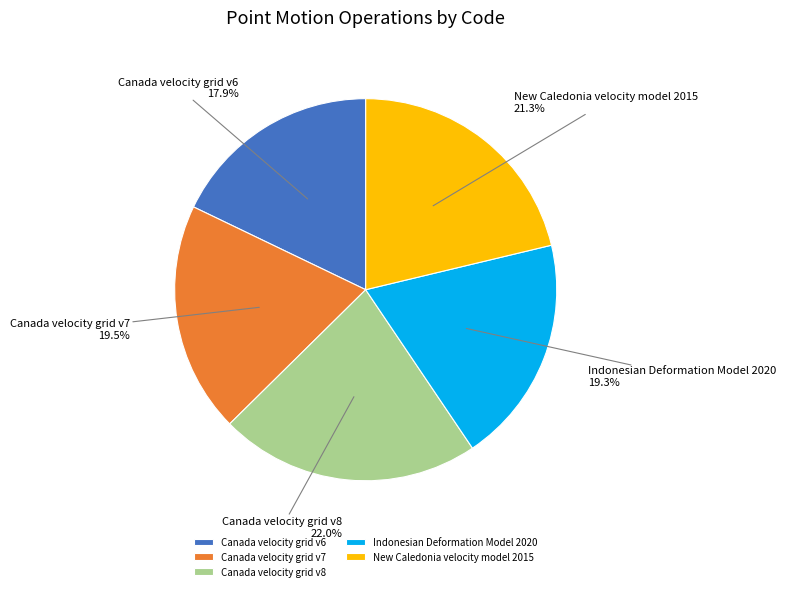

Which has a higher value, Indonesian Deformation Model 2020 or Canada velocity grid v6?

Indonesian Deformation Model 2020